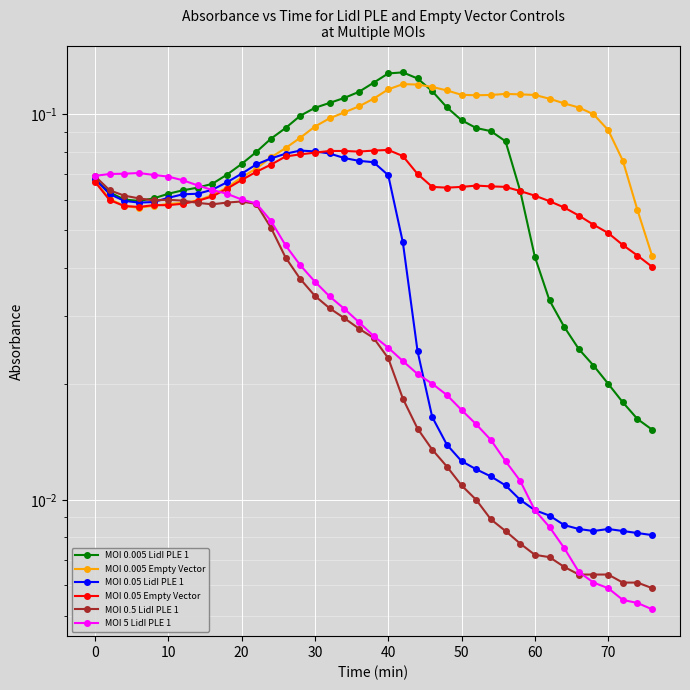

Reading left to right, list all the values displayed in this chart.

MOI 0.005 LidI PLE 1: 0.1	0.1	0.1	0.1	0.1	0.1	0.1	0.1	0.1	0.1	0.1	0.1	0.1	0.1	0.1	0.1	0.1	0.1	0.1	0.1	0.1	0.1	0.1	0.1	0.1	0.1	0.1	0.1	0.1	0.1	0.0	0.0	0.0	0.0	0.0	0.0	0.0	0.0	0.0
MOI 0.005 Empty Vector: 0.1	0.1	0.1	0.1	0.1	0.1	0.1	0.1	0.1	0.1	0.1	0.1	0.1	0.1	0.1	0.1	0.1	0.1	0.1	0.1	0.1	0.1	0.1	0.1	0.1	0.1	0.1	0.1	0.1	0.1	0.1	0.1	0.1	0.1	0.1	0.1	0.1	0.1	0.0
MOI 0.05 LidI PLE 1: 0.1	0.1	0.1	0.1	0.1	0.1	0.1	0.1	0.1	0.1	0.1	0.1	0.1	0.1	0.1	0.1	0.1	0.1	0.1	0.1	0.1	0.0	0.0	0.0	0.0	0.0	0.0	0.0	0.0	0.0	0.0	0.0	0.0	0.0	0.0	0.0	0.0	0.0	0.0
MOI 0.05 Empty Vector: 0.1	0.1	0.1	0.1	0.1	0.1	0.1	0.1	0.1	0.1	0.1	0.1	0.1	0.1	0.1	0.1	0.1	0.1	0.1	0.1	0.1	0.1	0.1	0.1	0.1	0.1	0.1	0.1	0.1	0.1	0.1	0.1	0.1	0.1	0.1	0.0	0.0	0.0	0.0
MOI 0.5 LidI PLE 1: 0.1	0.1	0.1	0.1	0.1	0.1	0.1	0.1	0.1	0.1	0.1	0.1	0.1	0.0	0.0	0.0	0.0	0.0	0.0	0.0	0.0	0.0	0.0	0.0	0.0	0.0	0.0	0.0	0.0	0.0	0.0	0.0	0.0	0.0	0.0	0.0	0.0	0.0	0.0
MOI 5 LidI PLE 1: 0.1	0.1	0.1	0.1	0.1	0.1	0.1	0.1	0.1	0.1	0.1	0.1	0.1	0.0	0.0	0.0	0.0	0.0	0.0	0.0	0.0	0.0	0.0	0.0	0.0	0.0	0.0	0.0	0.0	0.0	0.0	0.0	0.0	0.0	0.0	0.0	0.0	0.0	0.0